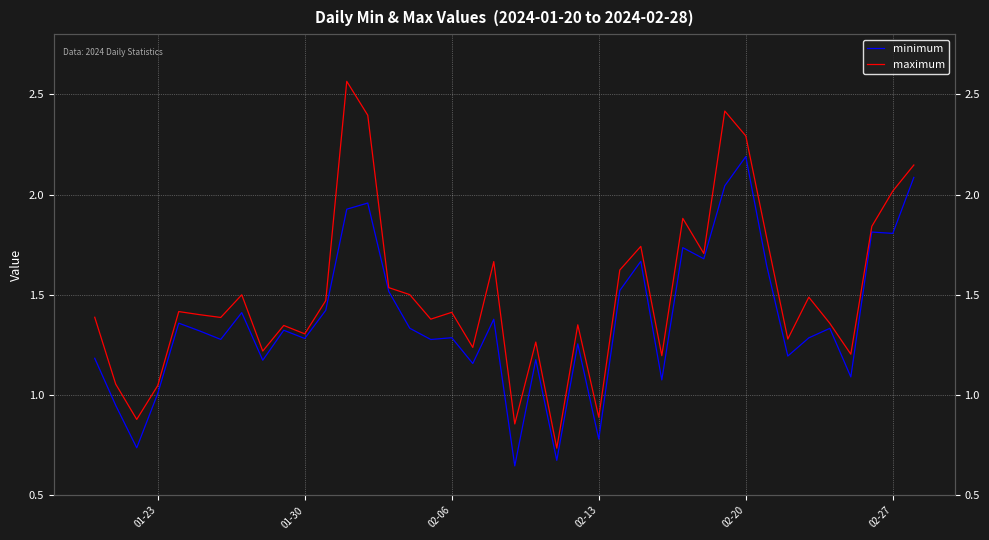

What is the sum of all maximum values?

60.2